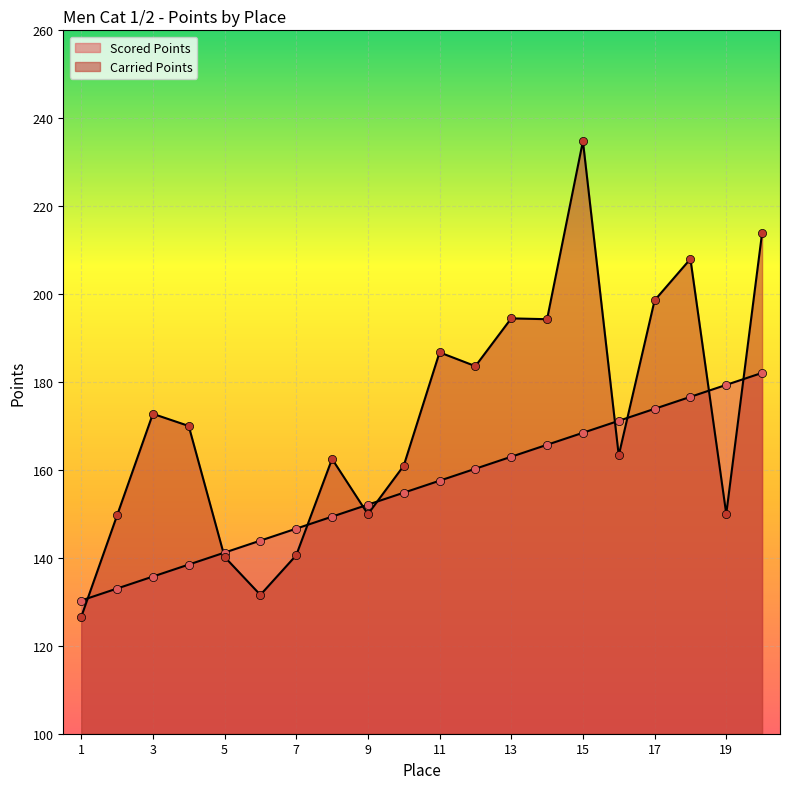

Is the value of Carried Points at 8 greater than the value of Scored Points at 17?

No